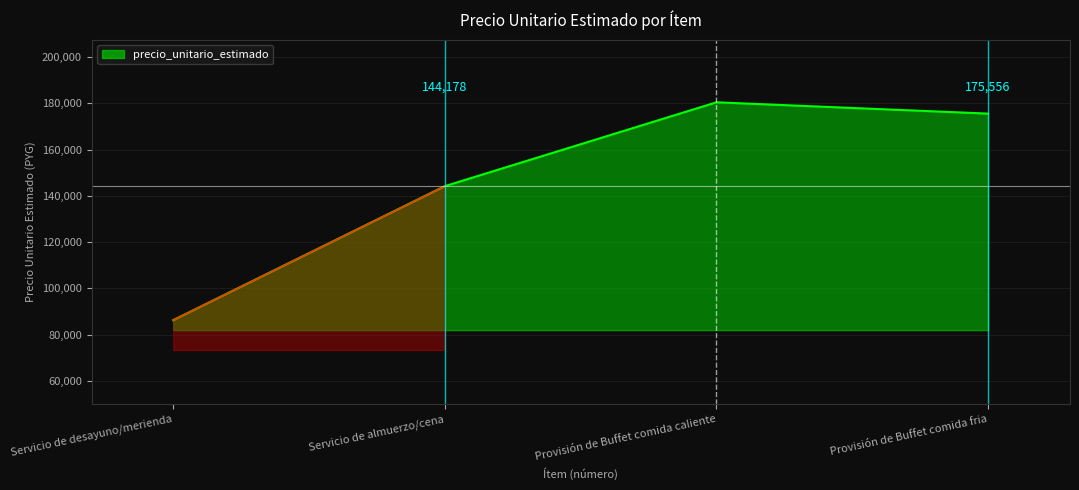

True or false: there are more than 1 points higher than both neighbors.

False